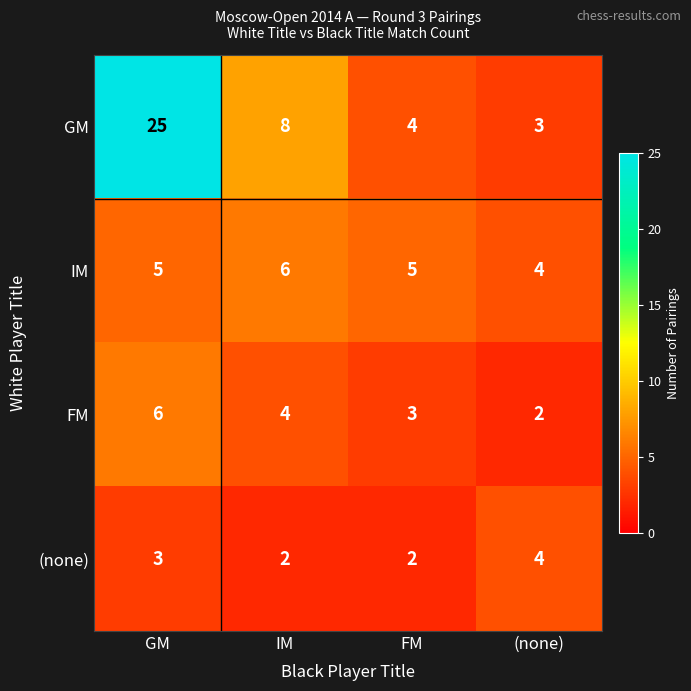

Reading left to right, transcribe all the data shown in this chart.

GM: GM=25	IM=8	FM=4	(none)=3
IM: GM=5	IM=6	FM=5	(none)=4
FM: GM=6	IM=4	FM=3	(none)=2
(none): GM=3	IM=2	FM=2	(none)=4